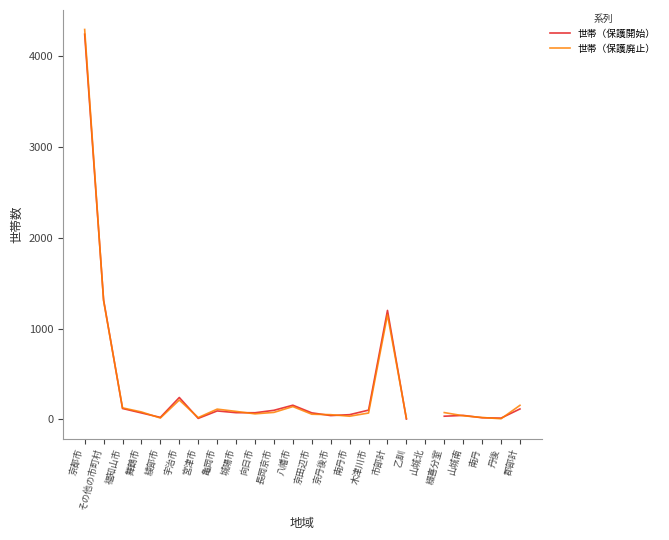

Which has a higher value, 市部計 or 乙訓?

市部計